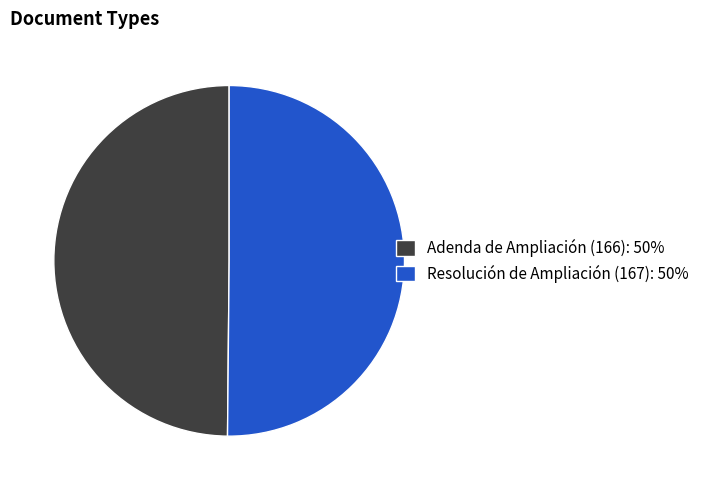

Combined, do Resolución de Ampliación (167): 50% and Adenda de Ampliación (166): 50% account for over 50%?

Yes